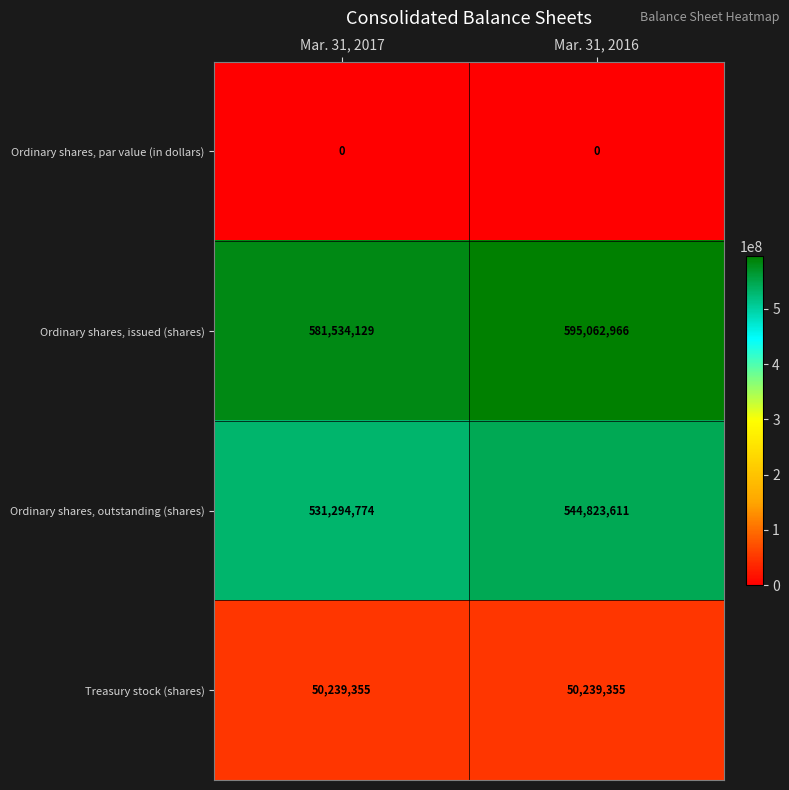

What is the spread (max minus min) of values at Mar. 31, 2016?

595062966